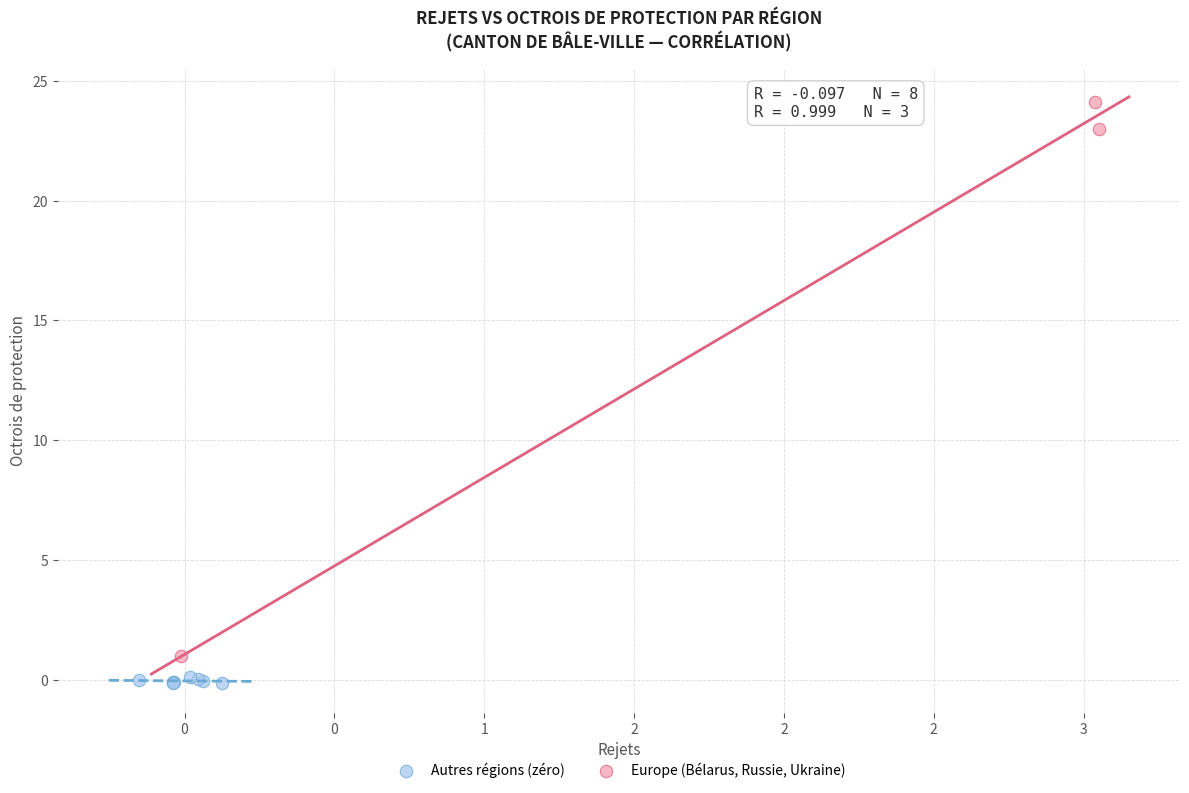

Which series contains the highest Y value?

Europe (Bélarus, Russie, Ukraine)